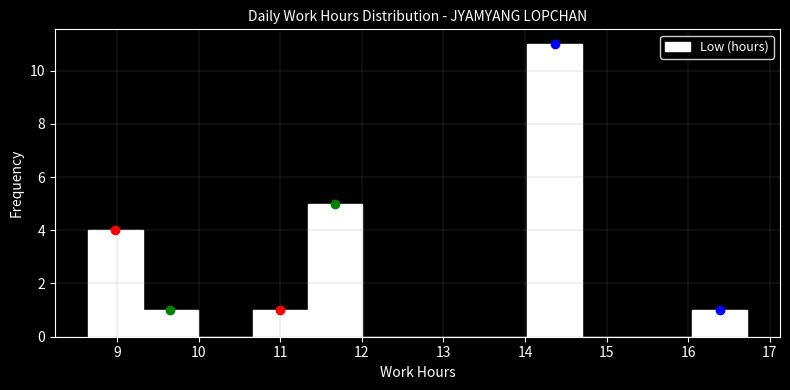

Reading left to right, transcribe this chart: for each bar, give the range it covers on the x-axis and its height. Neither the bar edges nor the heights are printed on the chart, so give them approximately, as read against the axes.

8.6 to 9.3: 4
9.3 to 10.0: 1
10.0 to 10.7: 0
10.7 to 11.3: 1
11.3 to 12.0: 5
12.0 to 12.7: 0
12.7 to 13.4: 0
13.4 to 14.0: 0
14.0 to 14.7: 11
14.7 to 15.4: 0
15.4 to 16.0: 0
16.0 to 16.7: 1